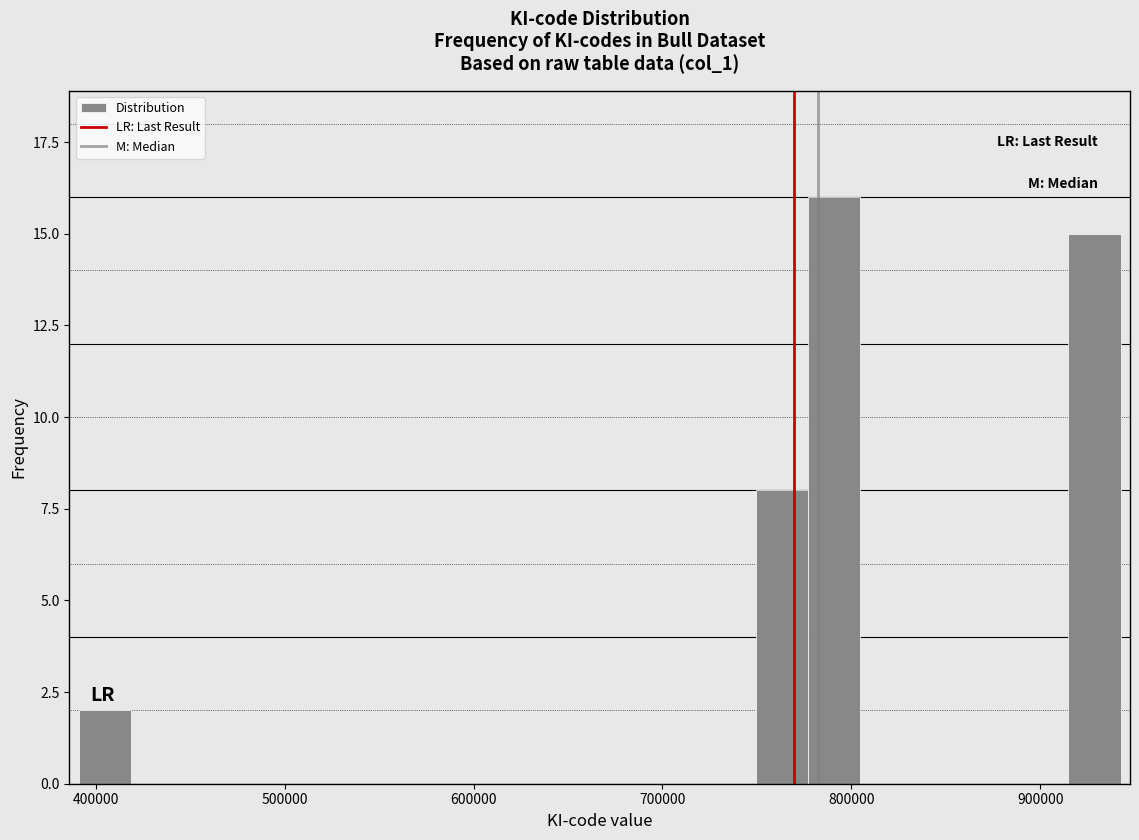

Around what value on the x-axis is the tallest bar? Give the approximate position of its centre, as read against the axis.

790000